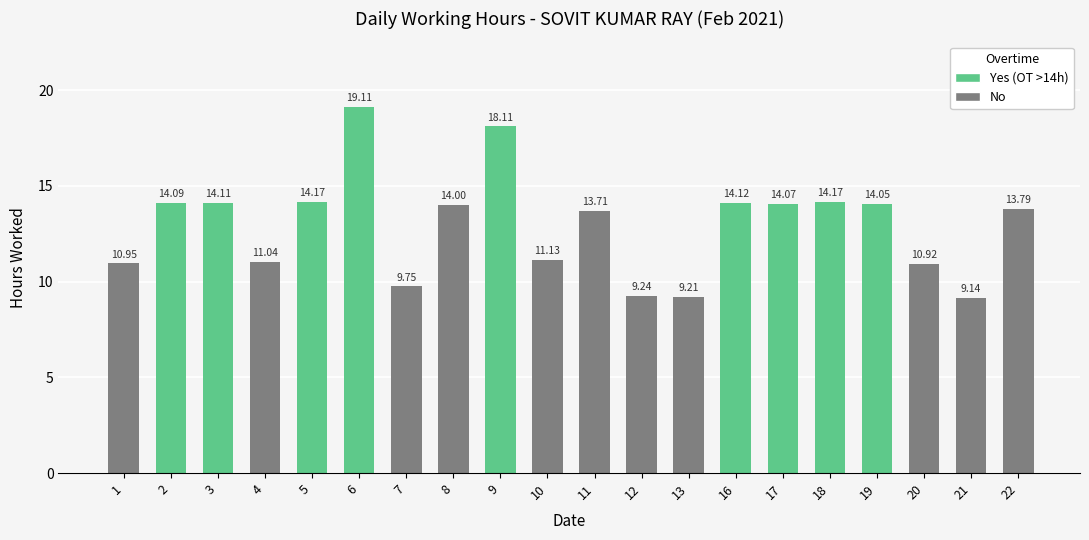

How many categories are shown in the chart?

20